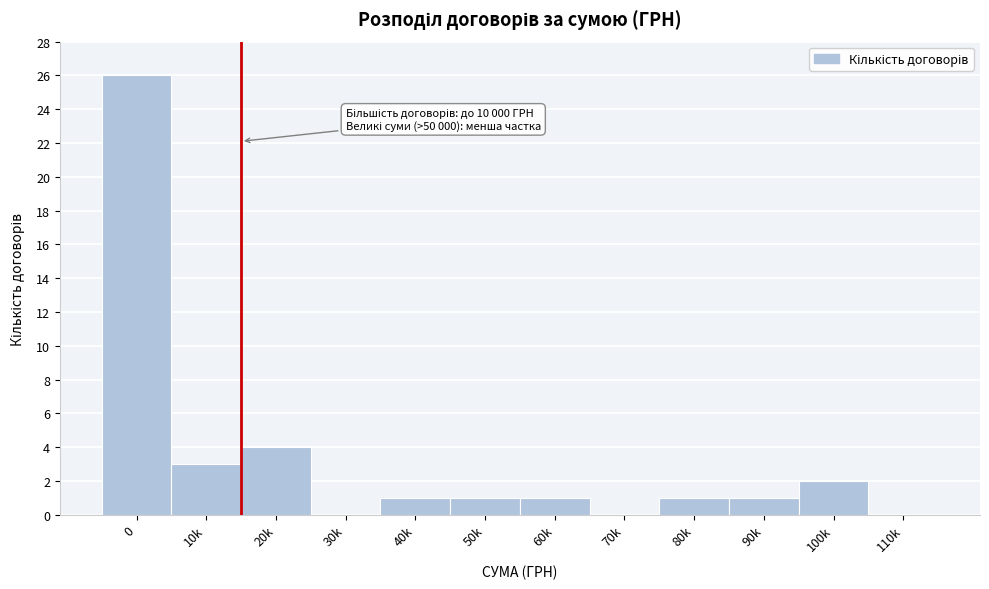

What is the greatest value displayed?

26